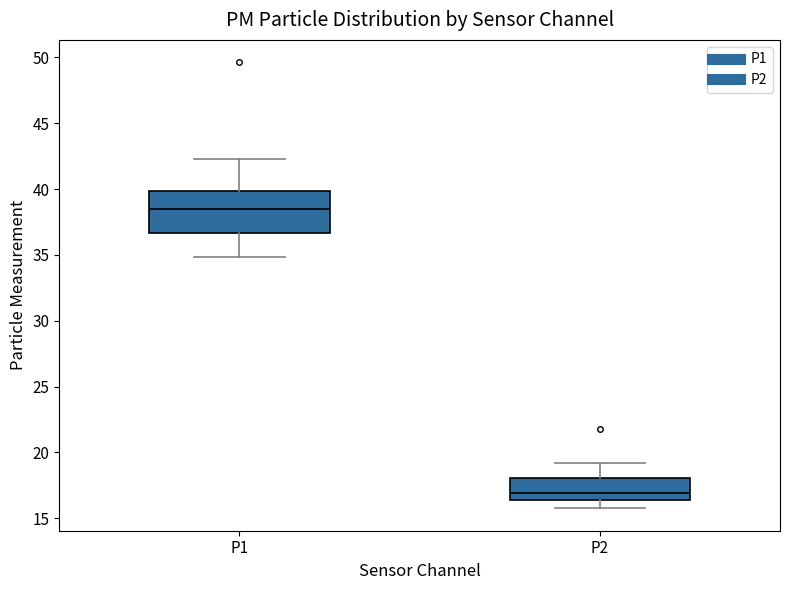

Where does the lower whisker of the box for P2 end on the y-axis? The values are not printed on the chart, so give them approximately, as read against the axis.

16.0